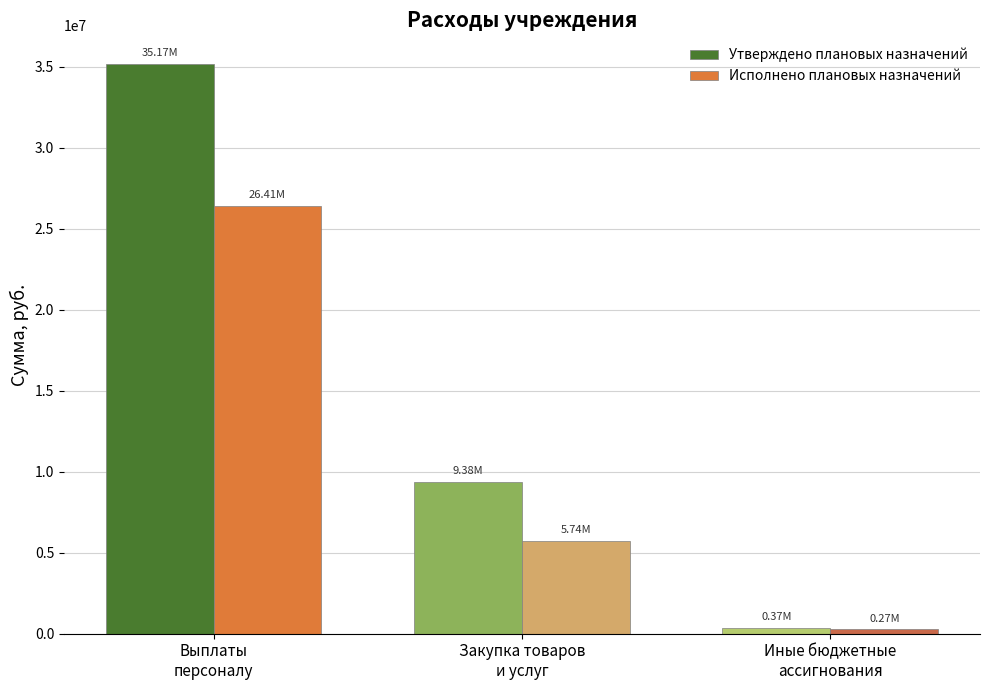

True or false: Исполнено плановых назначений has a value of 5742560.0 at Закупка товаров
и услуг.

True